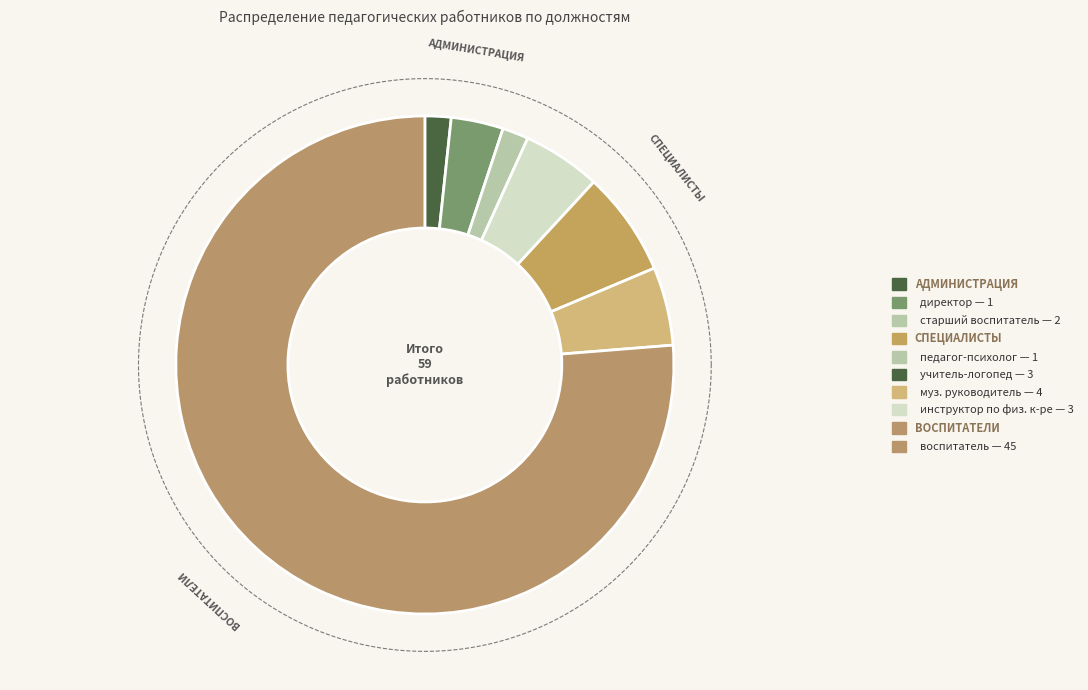

What is the change in value from старший воспитатель to педагог-психолог?

-1